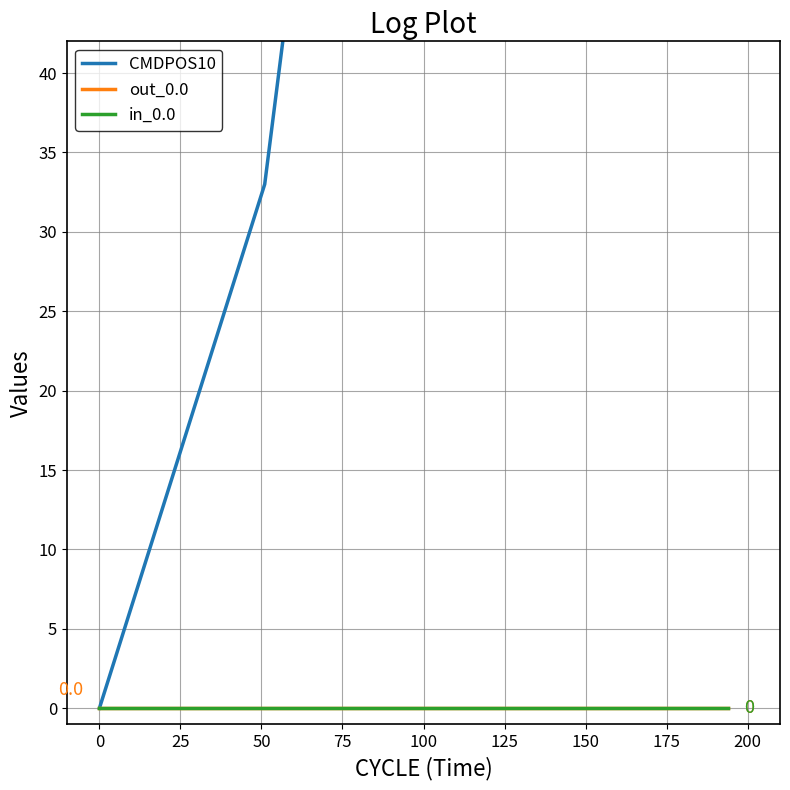

Does the chart display data point markers on the line(s)?

No